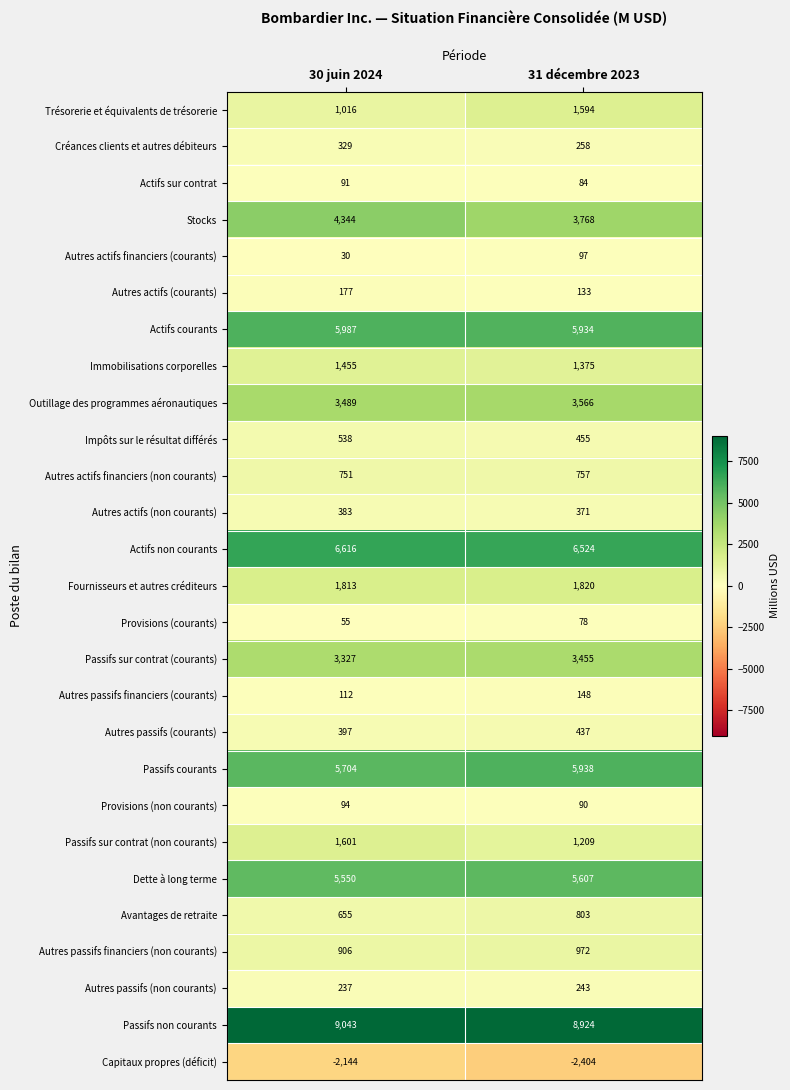

Which label corresponds to the smallest value in the chart?

31 décembre 2023